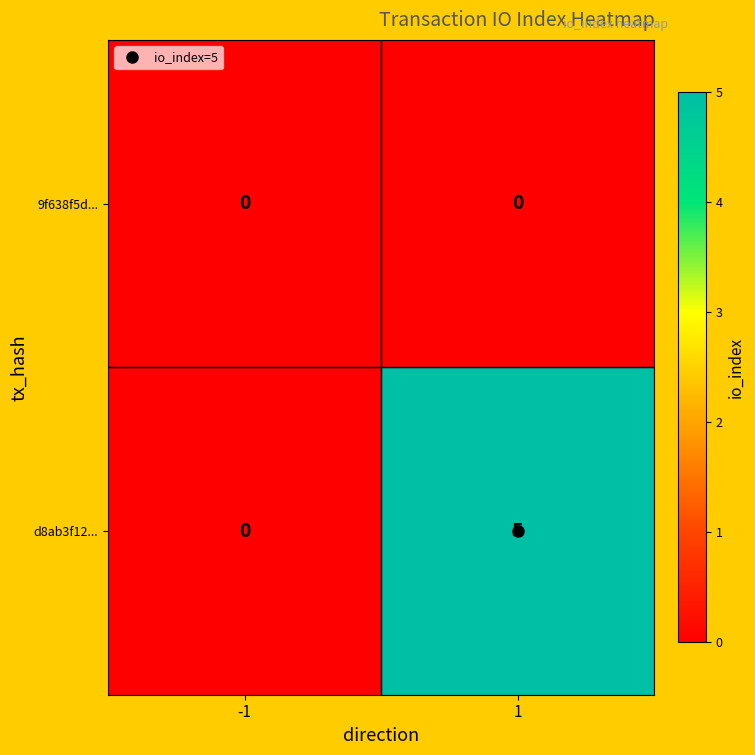

Between -1 and 1, which series saw the biggest shift?

d8ab3f12...